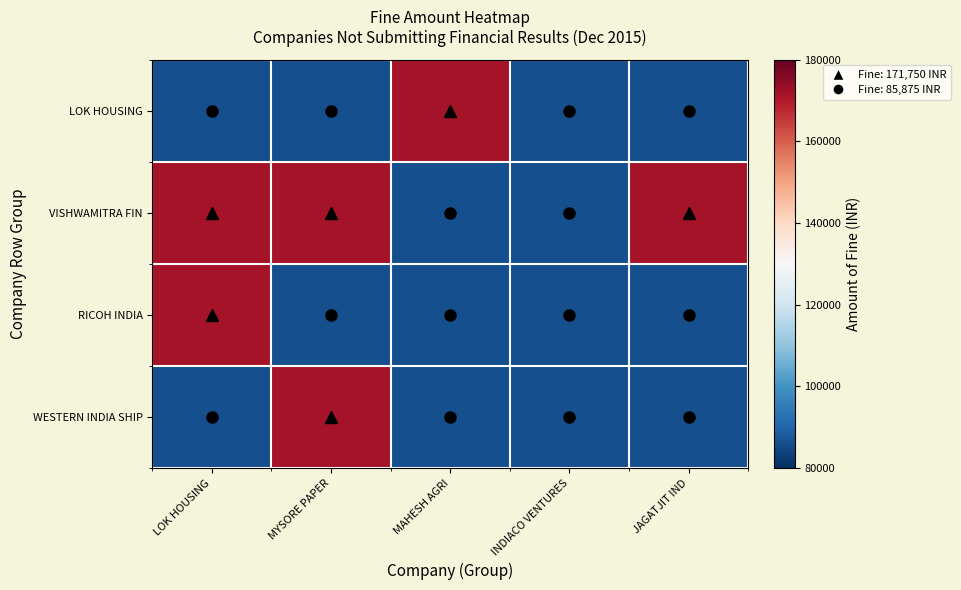

Reading left to right, extract all data points from this chart.

LOK HOUSING: LOK HOUSING=85875	MYSORE PAPER=85875	MAHESH AGRI=171750	INDIACO VENTURES=85875	JAGATJIT IND=85875
VISHWAMITRA FIN: LOK HOUSING=171750	MYSORE PAPER=171750	MAHESH AGRI=85875	INDIACO VENTURES=85875	JAGATJIT IND=171750
RICOH INDIA: LOK HOUSING=171750	MYSORE PAPER=85875	MAHESH AGRI=85875	INDIACO VENTURES=85875	JAGATJIT IND=85875
WESTERN INDIA SHIP: LOK HOUSING=85875	MYSORE PAPER=171750	MAHESH AGRI=85875	INDIACO VENTURES=85875	JAGATJIT IND=85875